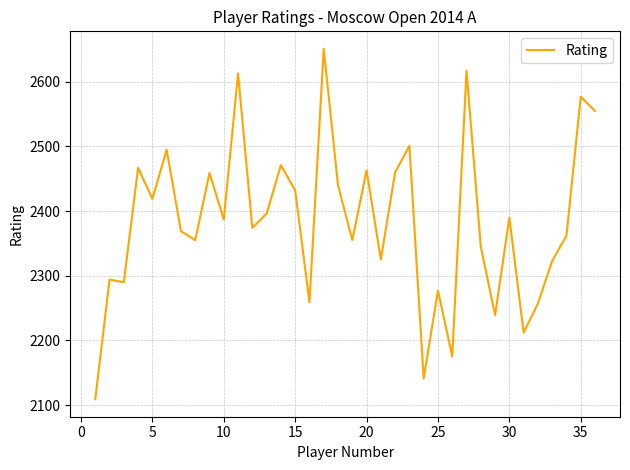

What is the greatest value displayed?

2651